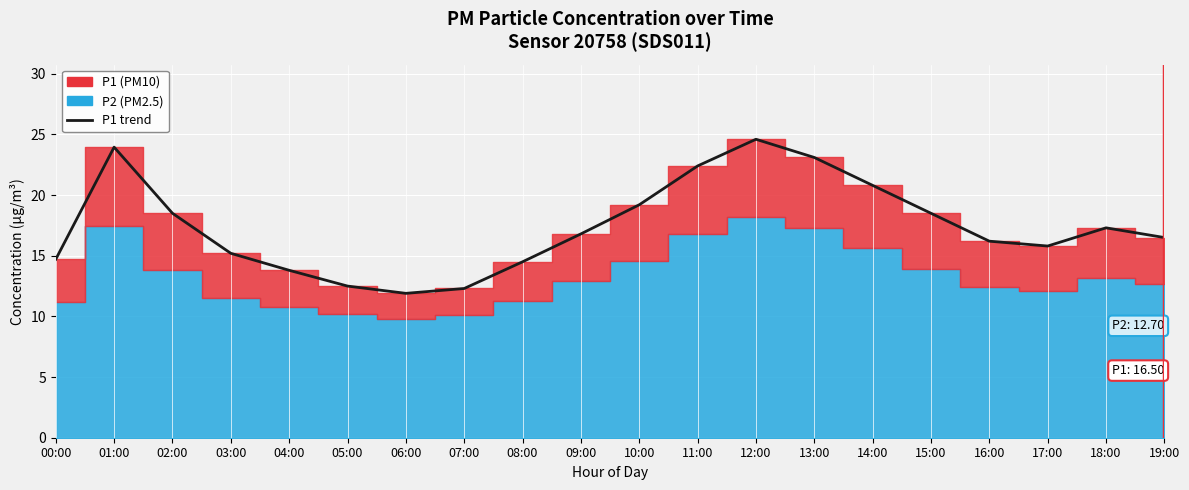

The value at 14:00 is 35.8. True or false?

False